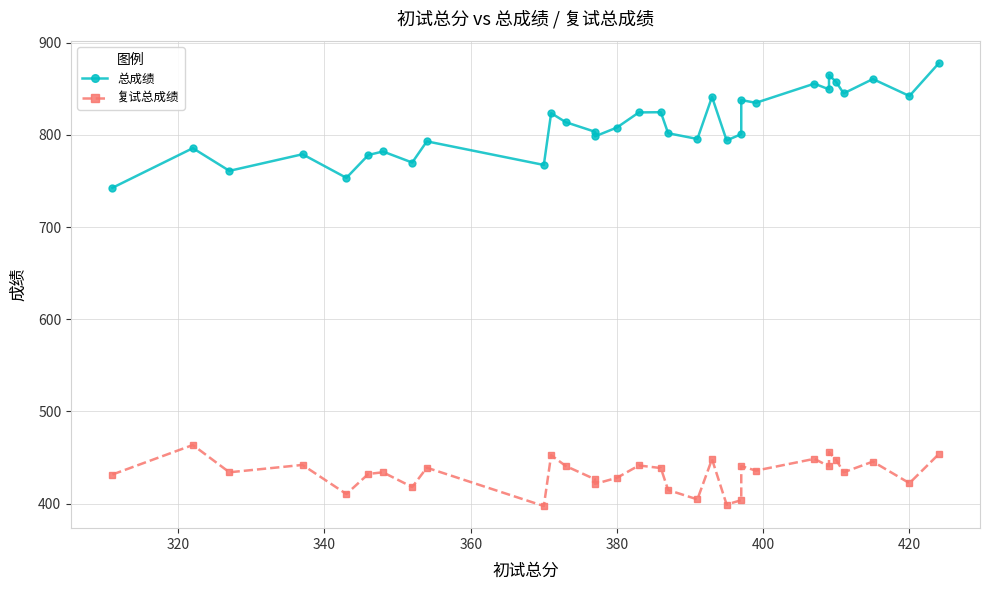

How many lines are shown in the chart?

2